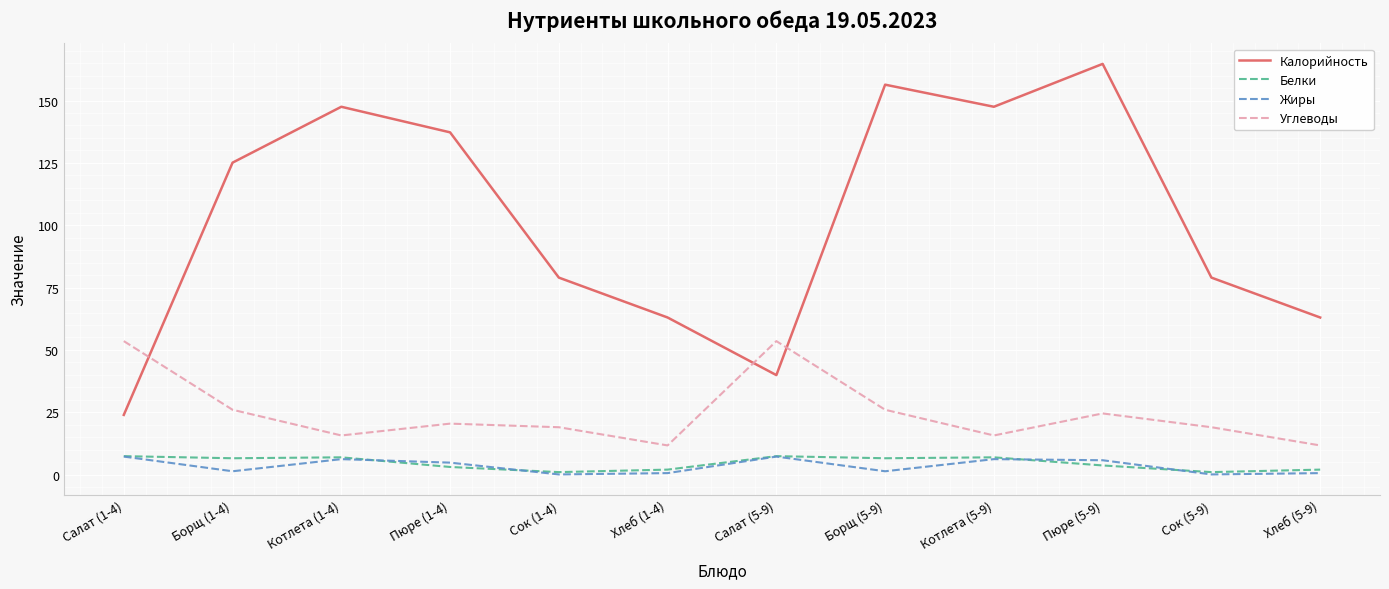

True or false: Жиры has more than 1 interior local peaks.

True